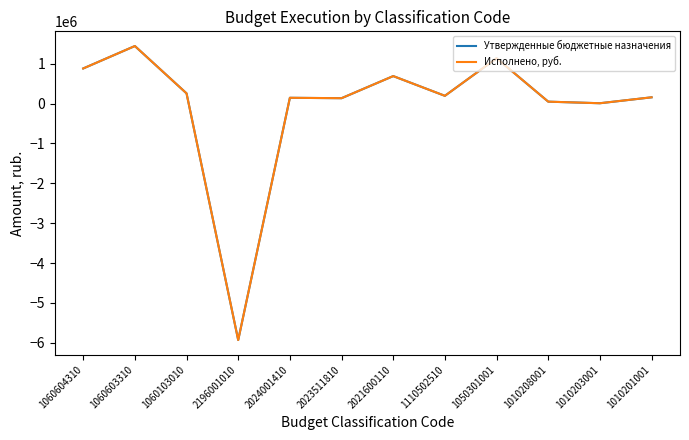

True or false: Утвержденные бюджетные назначения and Исполнено, руб. intersect in this chart.

False